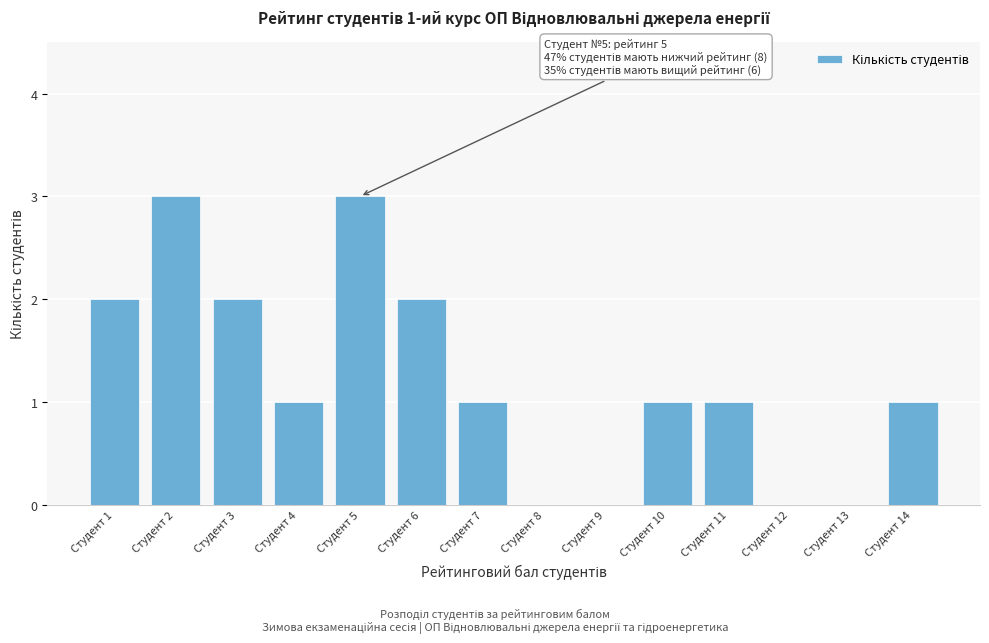

Reading right to left, transcribe all the data shown in this chart.

Студент 14=1	Студент 13=0	Студент 12=0	Студент 11=1	Студент 10=1	Студент 9=0	Студент 8=0	Студент 7=1	Студент 6=2	Студент 5=3	Студент 4=1	Студент 3=2	Студент 2=3	Студент 1=2